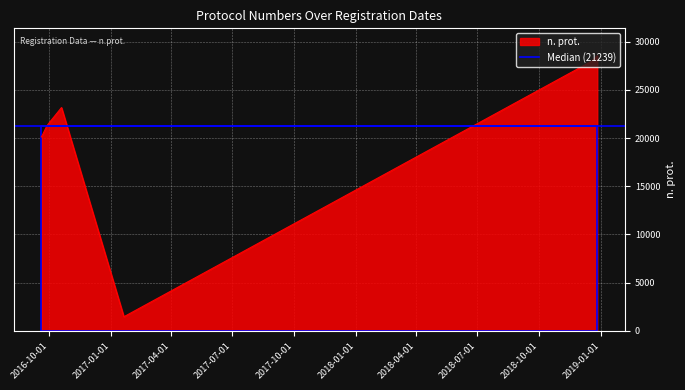

How many points are higher than both their immediate neighbors (excluding endpoints)?

1